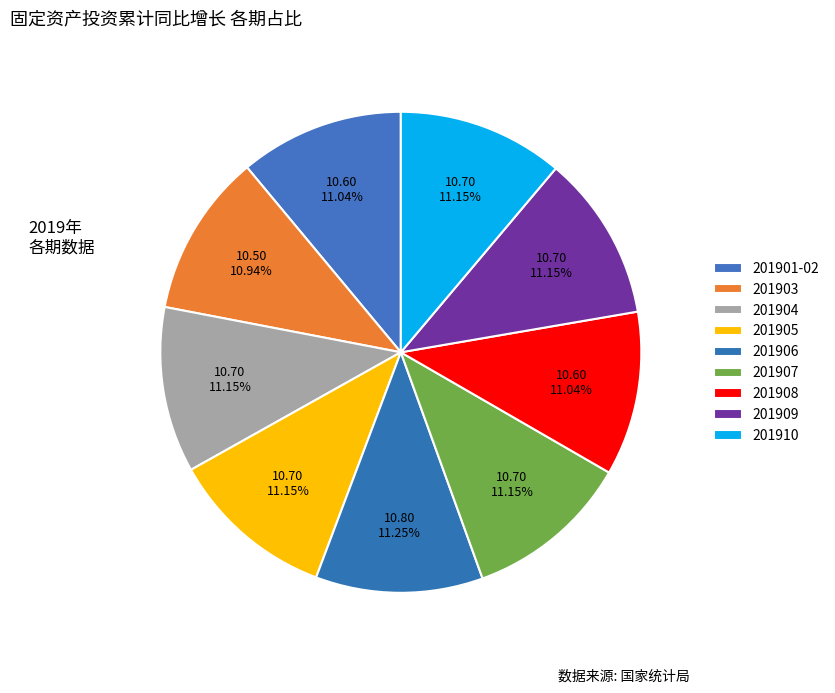

Which slice is the smallest?

201903